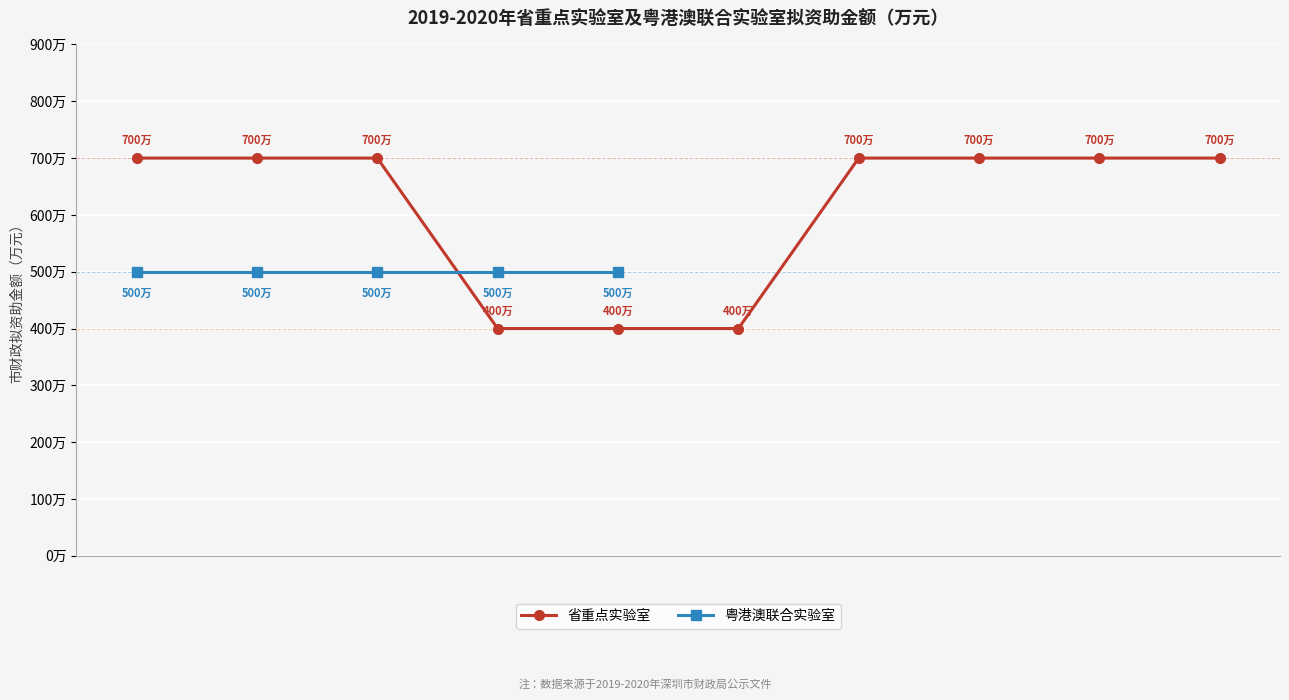

True or false: there are more than 1 points higher than both neighbors.

False